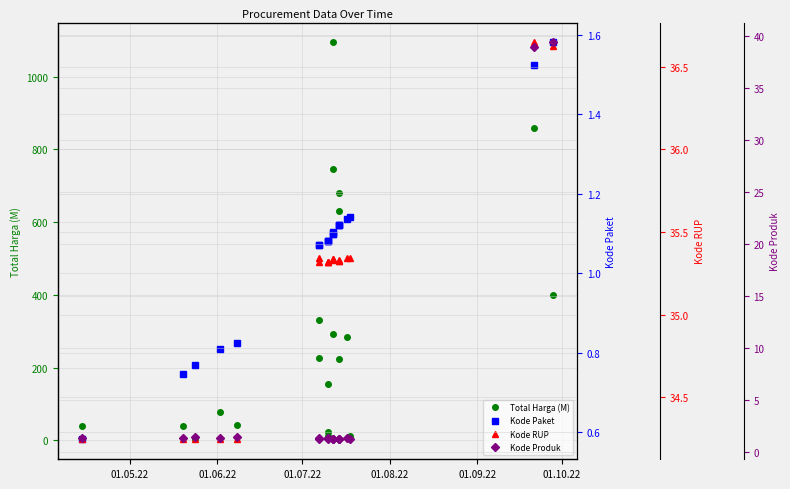

Where is the first local maximum for Total Harga (M)?

01.06.22